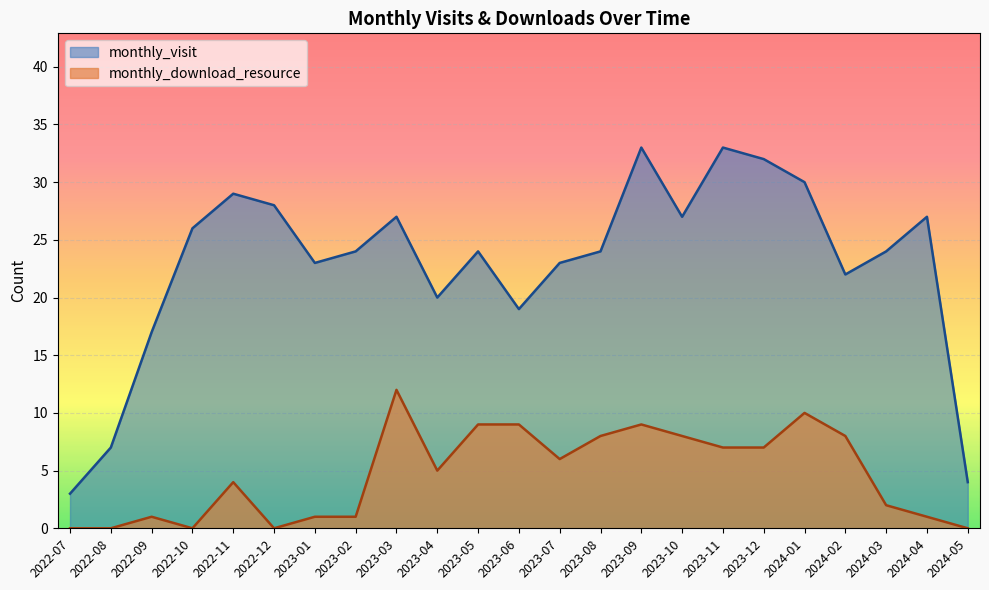

Reading left to right, what are all the values shown in this chart?

monthly_visit: 3	7	17	26	29	28	23	24	27	20	24	19	23	24	33	27	33	32	30	22	24	27	4
monthly_download_resource: 0	0	1	0	4	0	1	1	12	5	9	9	6	8	9	8	7	7	10	8	2	1	0